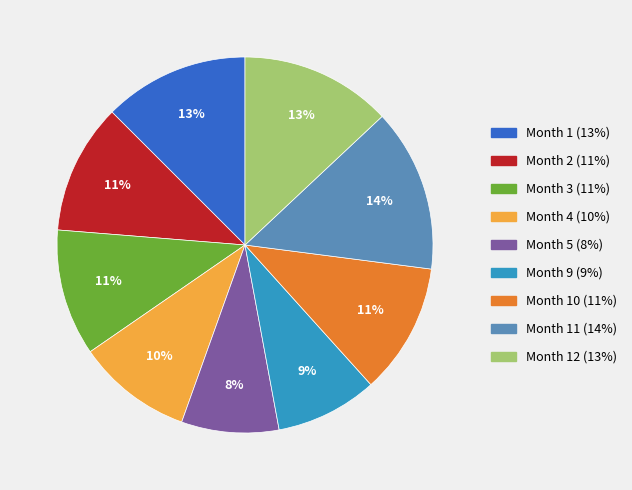

Does any single category account for the majority?

No